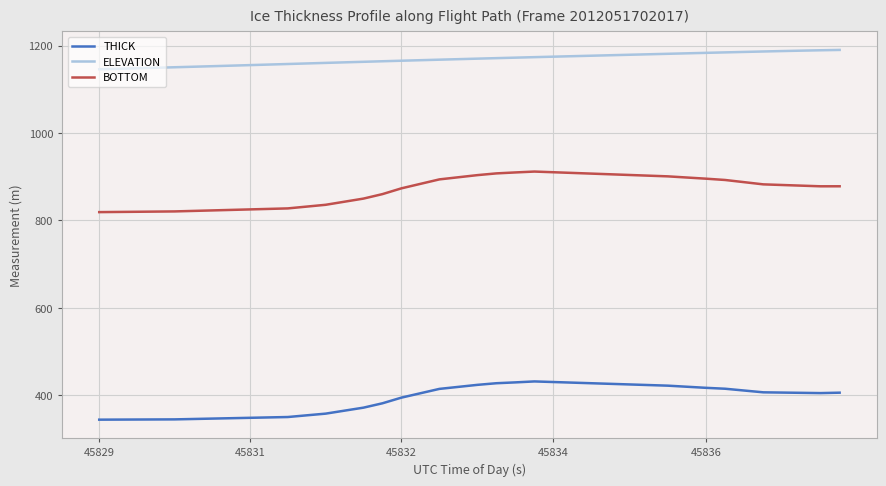

List the series in order of their peak value, lowest first.

THICK, BOTTOM, ELEVATION